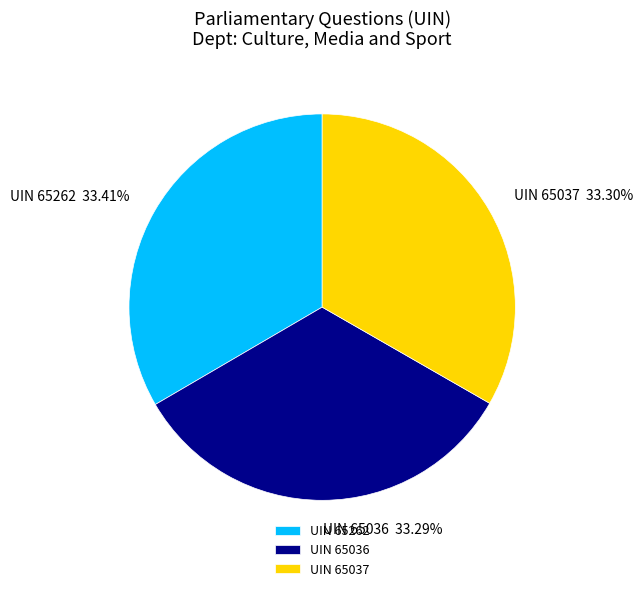

Approximately how many times larger is the value at UIN 65262 compared to UIN 65036?

1.0